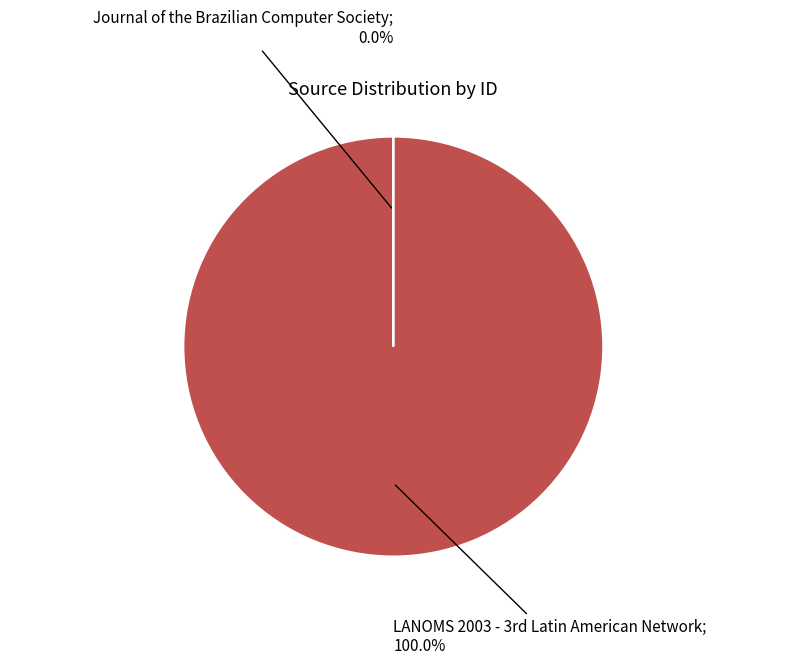

Does any single category account for the majority?

Yes